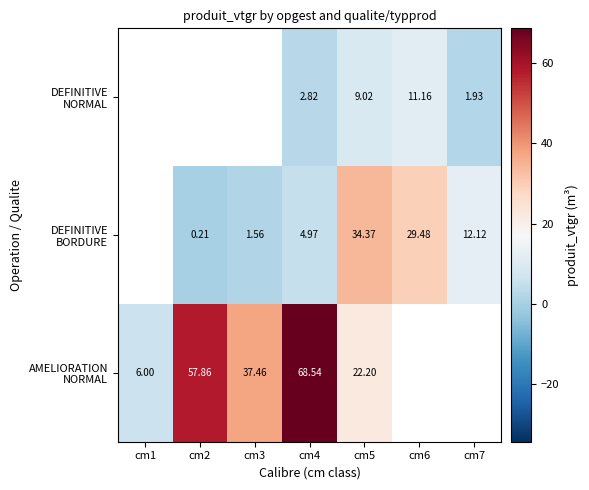

How many values in AMELIORATION NORMAL are above zero?

5